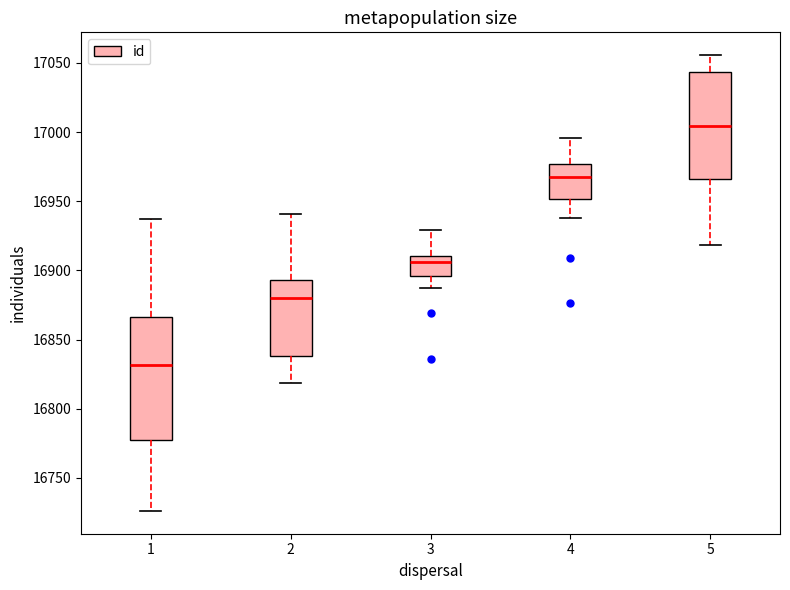

Reading left to right, read every box against the y-axis: the position of its median line, the range the box covers, and the ends of its whiskers. The values are not printed on the chart, so give them approximately, as read against the axis.

1: median 16830, box 16775 to 16865, whiskers 16725 to 16935
2: median 16880, box 16840 to 16895, whiskers 16820 to 16940
3: median 16905, box 16895 to 16910, whiskers 16885 to 16930
4: median 16970, box 16950 to 16975, whiskers 16940 to 16995
5: median 17005, box 16965 to 17045, whiskers 16920 to 17055